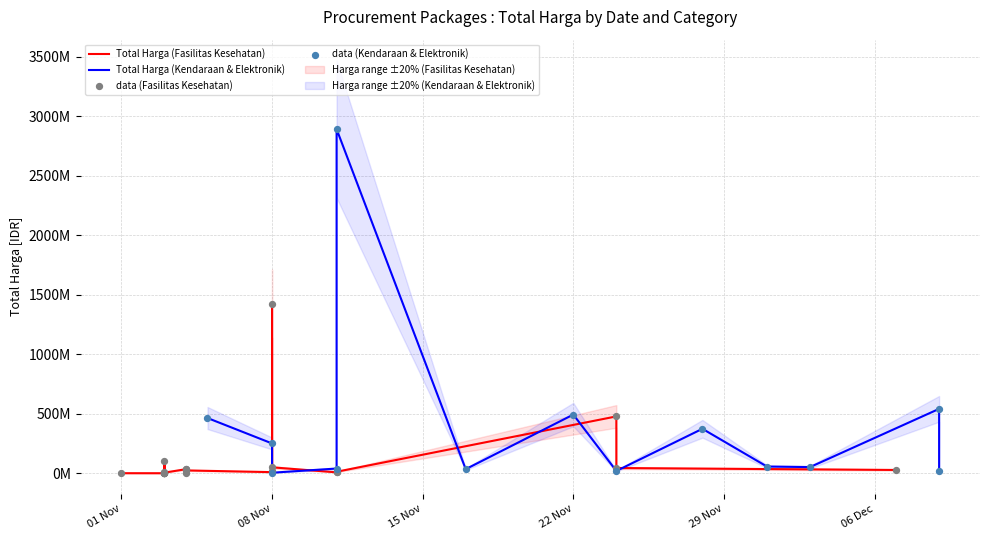

Which series contains the highest Y value?

Total Harga (Kendaraan & Elektronik)